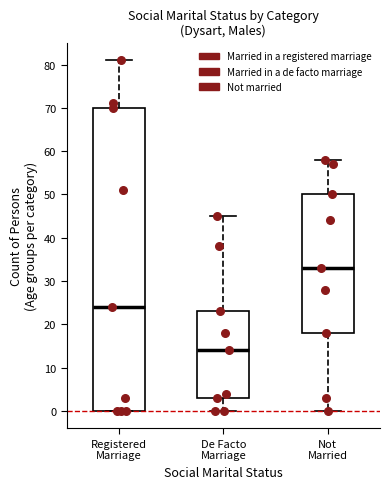

Which box is the tallest, from its lower edge to its upper edge?

Registered Marriage